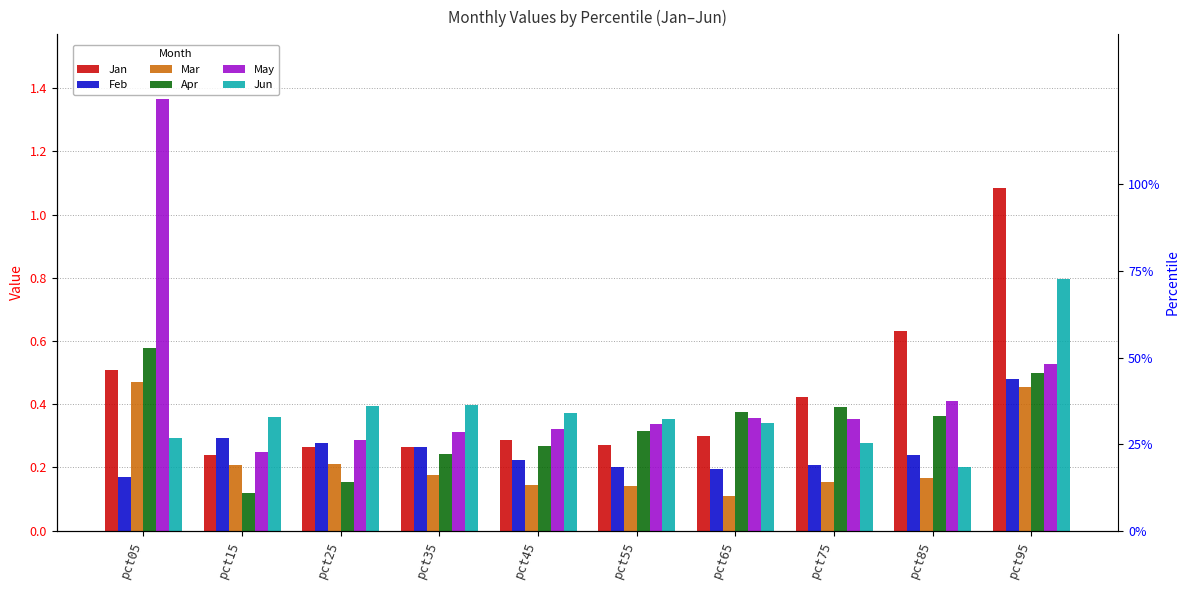

Reading right to left, transcribe all the data shown in this chart.

Jan: 1.1	0.6	0.4	0.3	0.3	0.3	0.3	0.3	0.2	0.5
Feb: 0.5	0.2	0.2	0.2	0.2	0.2	0.3	0.3	0.3	0.2
Mar: 0.5	0.2	0.2	0.1	0.1	0.1	0.2	0.2	0.2	0.5
Apr: 0.5	0.4	0.4	0.4	0.3	0.3	0.2	0.2	0.1	0.6
May: 0.5	0.4	0.4	0.4	0.3	0.3	0.3	0.3	0.2	1.4
Jun: 0.8	0.2	0.3	0.3	0.4	0.4	0.4	0.4	0.4	0.3